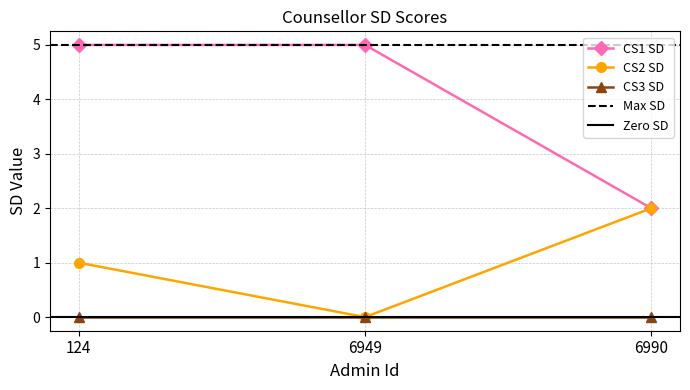

Does the chart have visible grid lines?

Yes